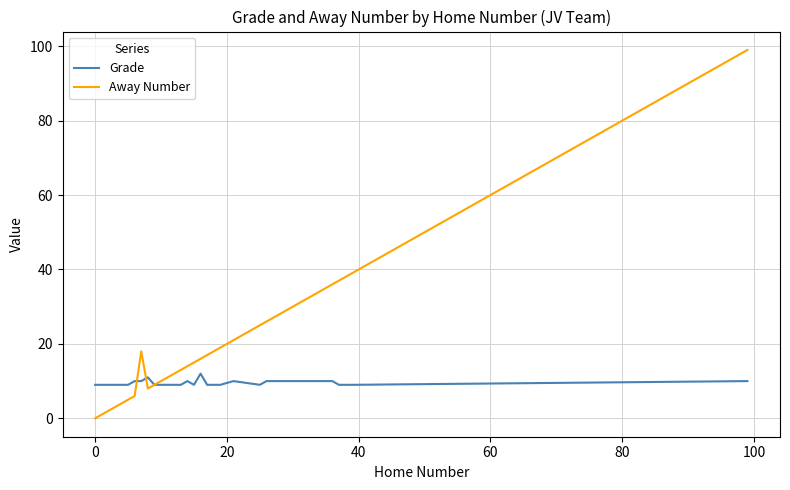

List the series in order of their overall mean, highest first.

Away Number, Grade